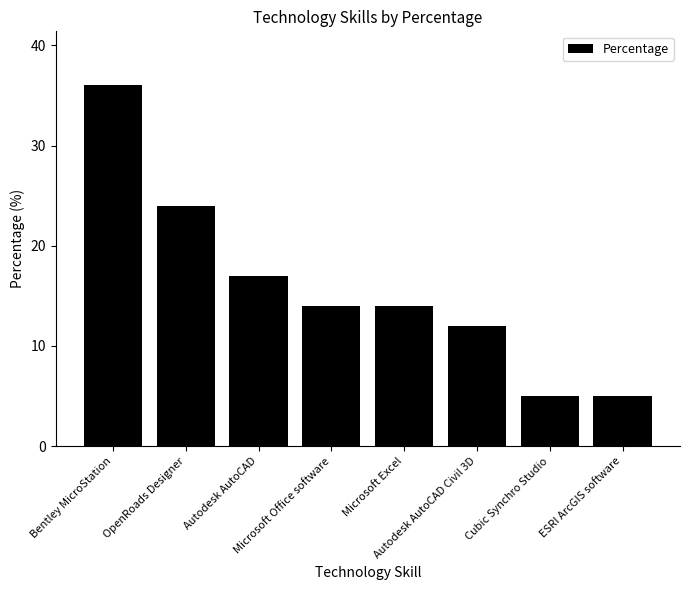

Between OpenRoads Designer and Cubic Synchro Studio, which is larger?

OpenRoads Designer